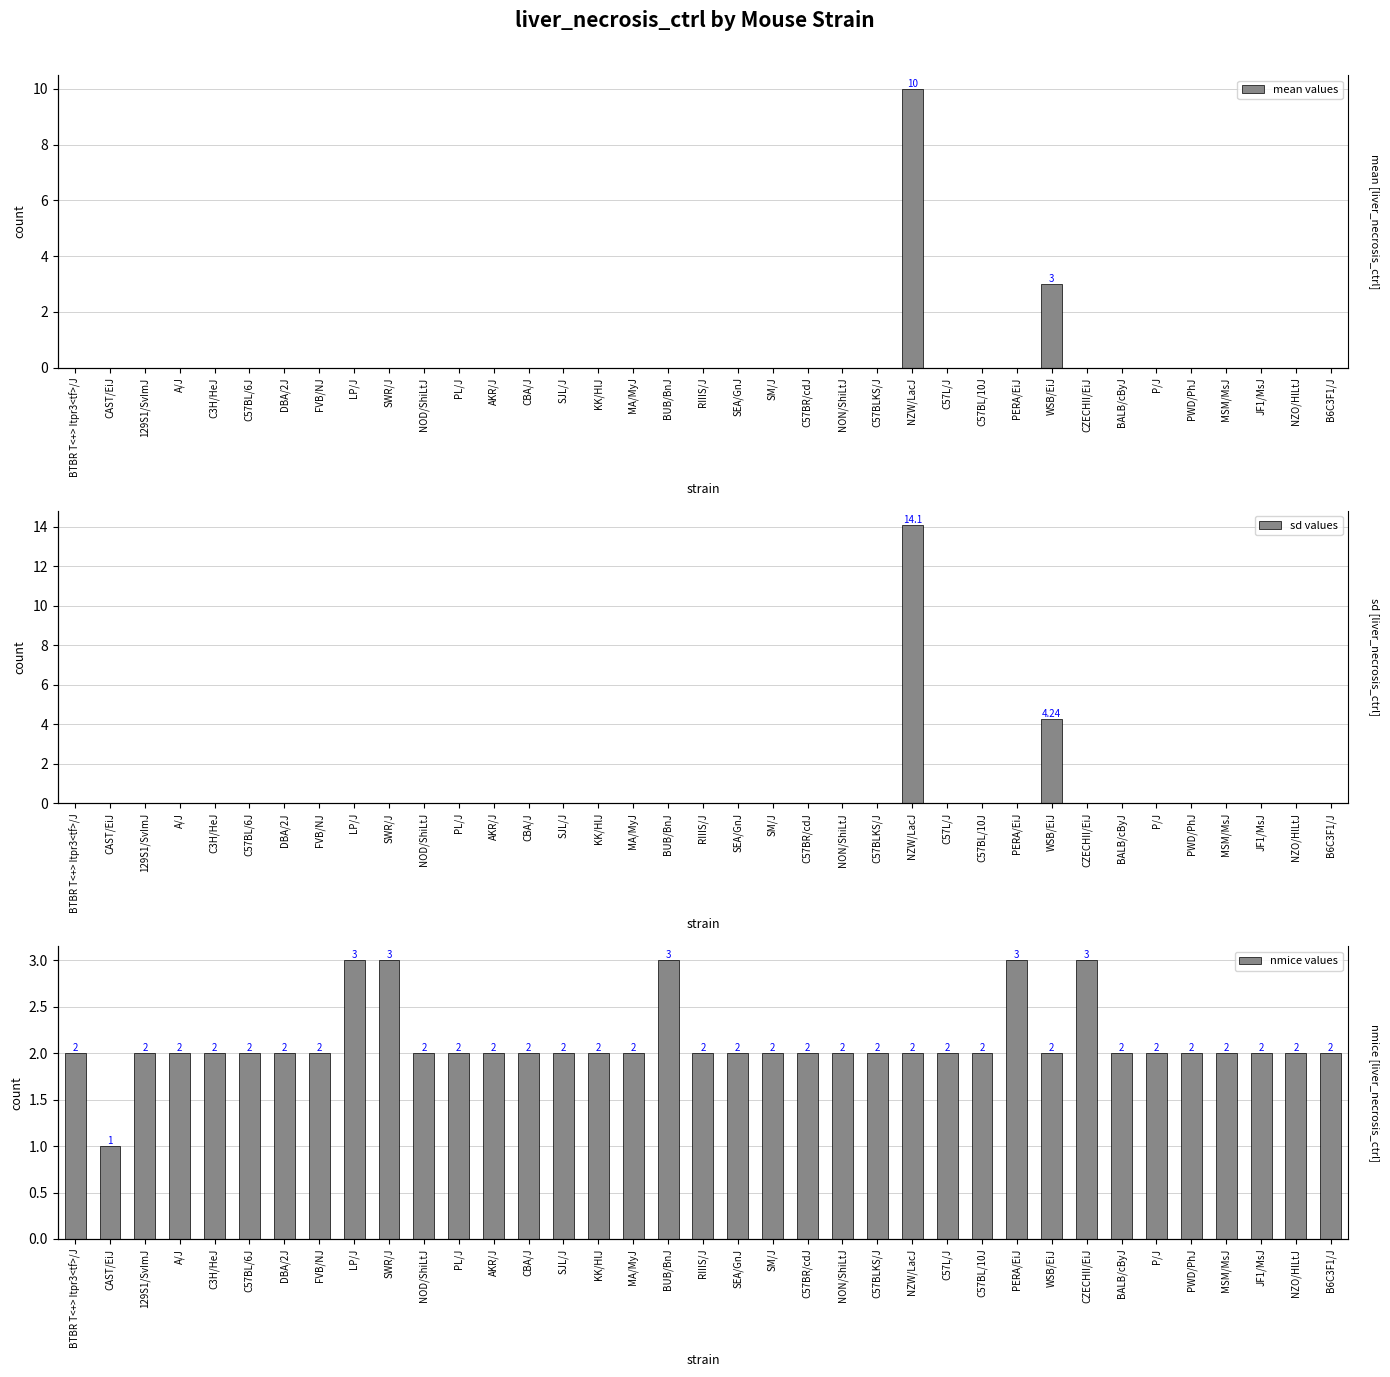

What is the total value across all series at SJL/J?

2.0